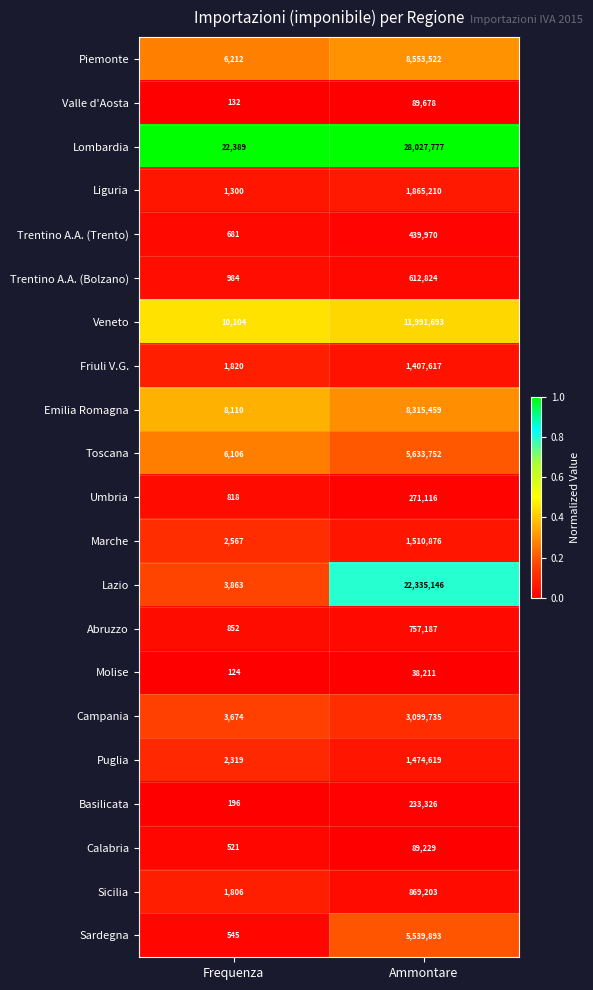

What is the sum of all Campania values?

3103409